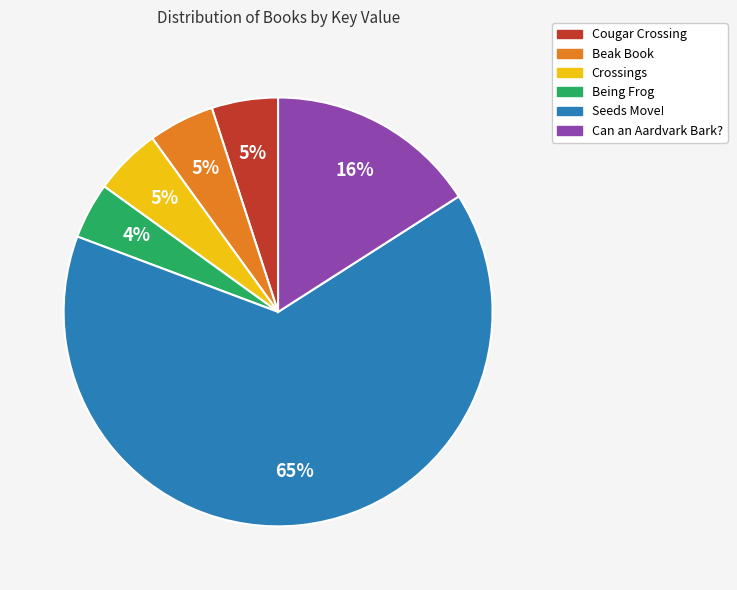

How many slices are in this pie chart?

6